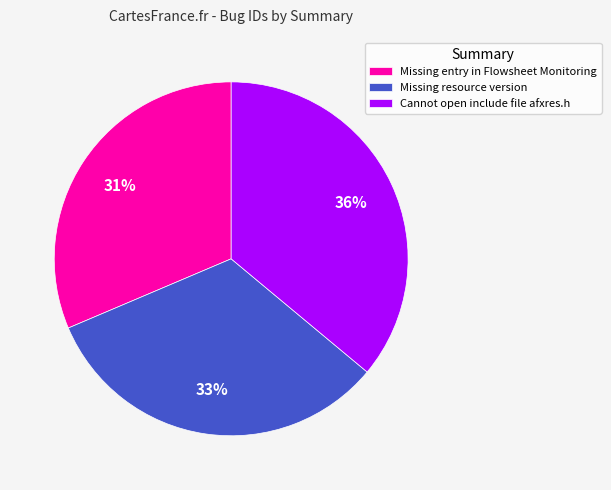

To the nearest percent, what is the combined percentage of Cannot open include file afxres.h and Missing entry in Flowsheet Monitoring?

67%